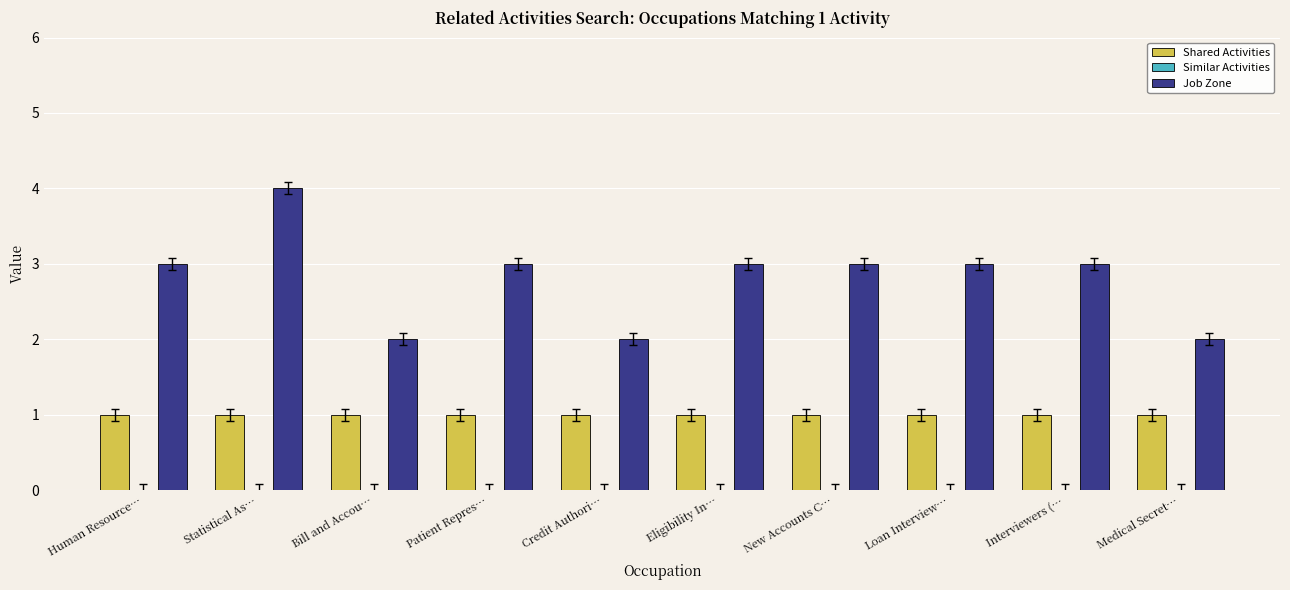

Which series changed the most between Bill and Accou… and Loan Interview…?

Job Zone